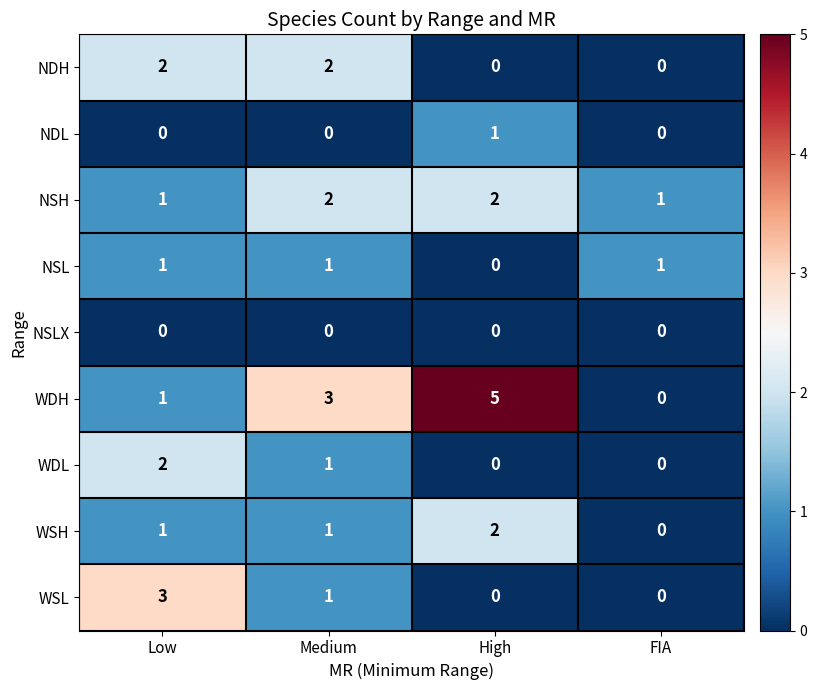

Between High and FIA, which series saw the biggest shift?

WDH